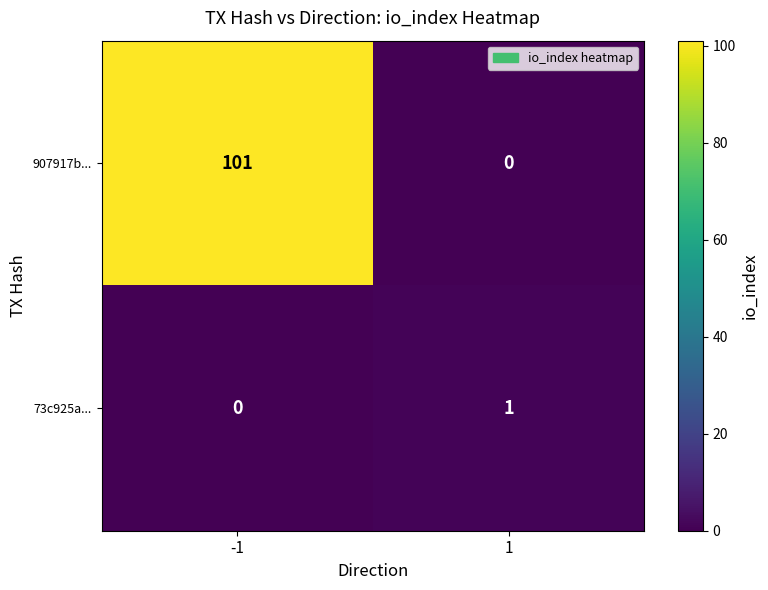

Rank the series by their maximum value, from lowest to highest.

73c925a..., 907917b...